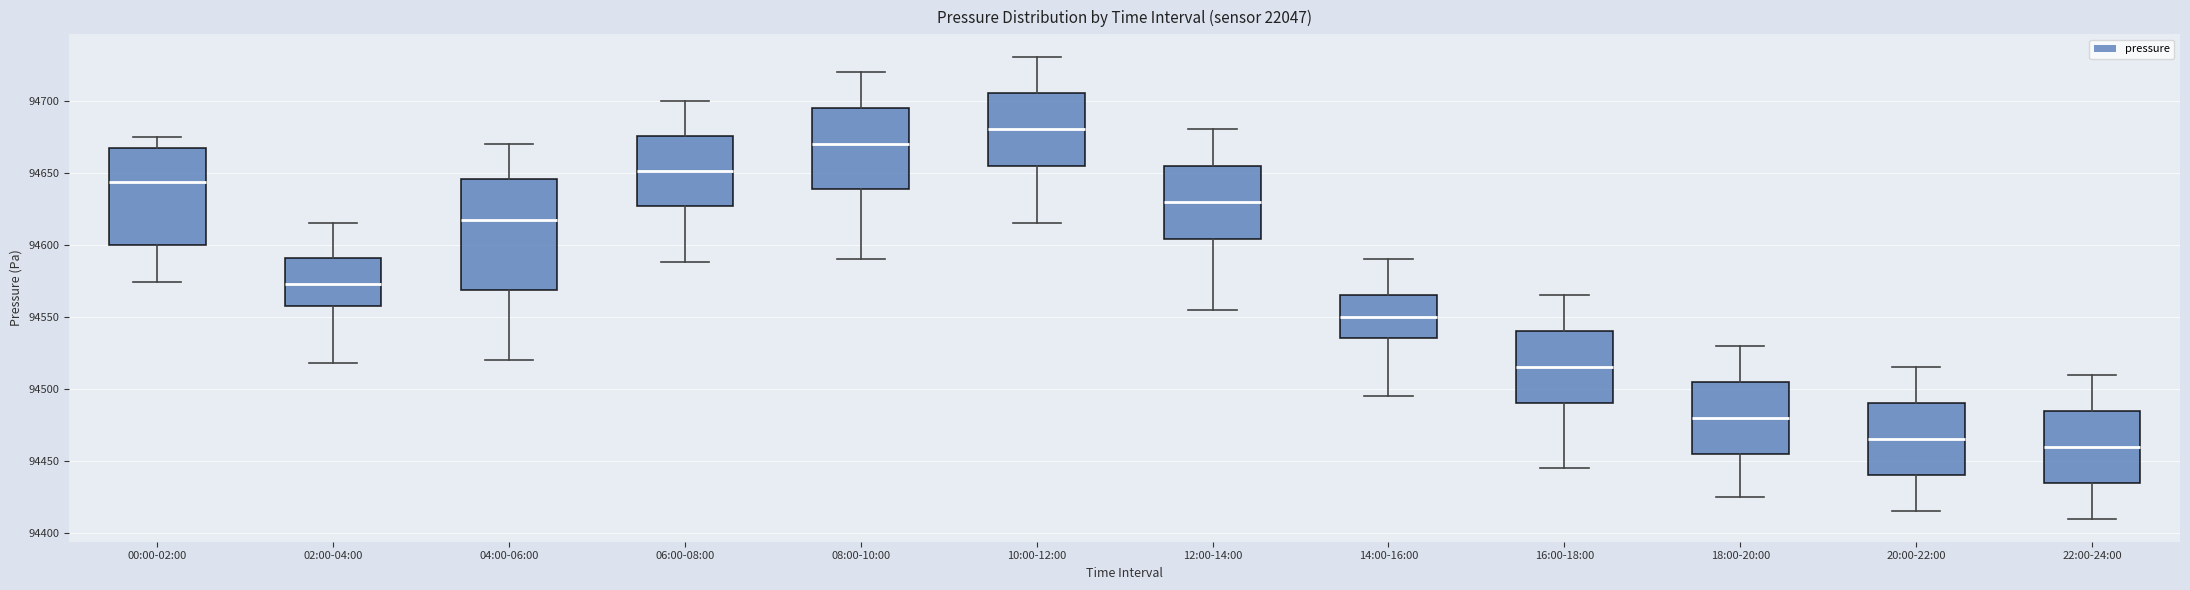

Which box has the lowest median line?

22:00-24:00